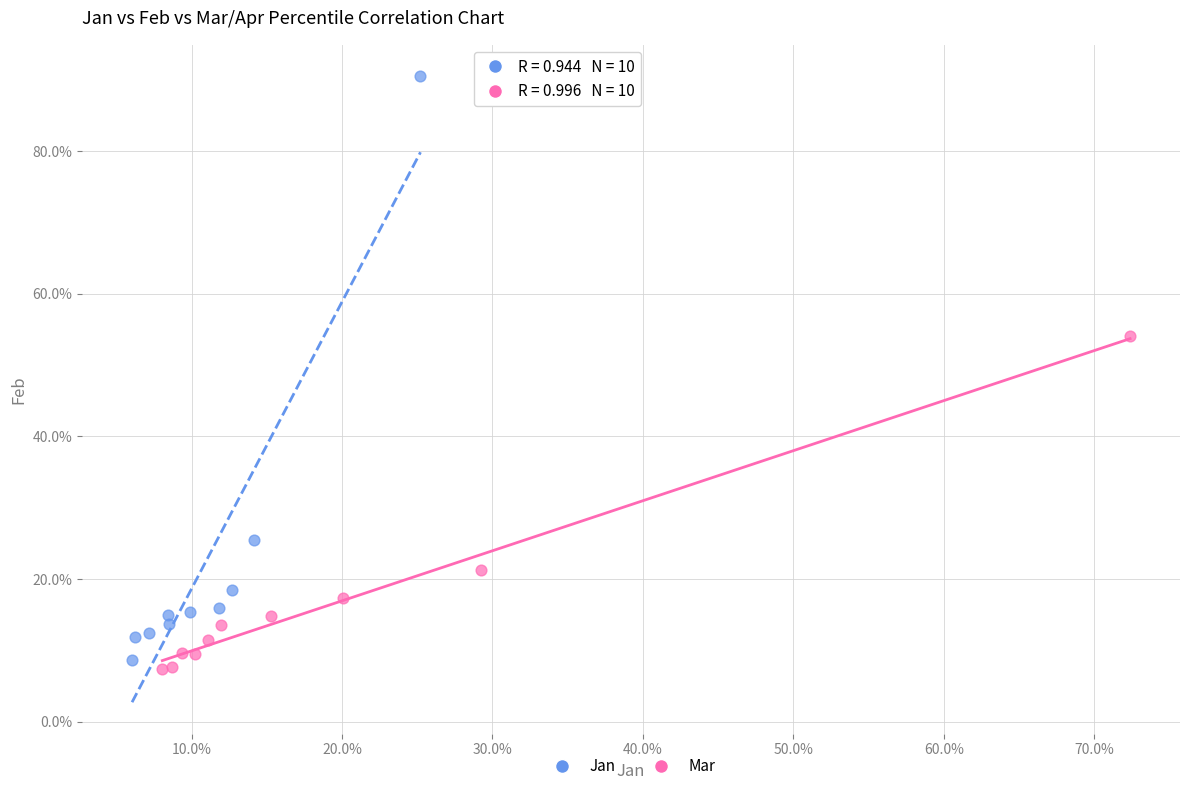

Which series has the widest spread of Y values?

Jan